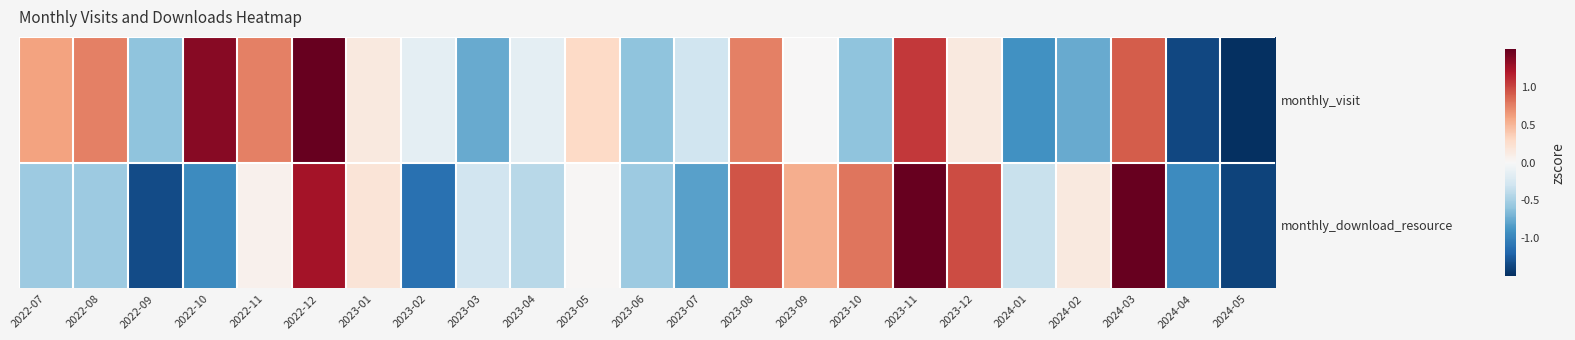

Rank the series at 2024-05 from lowest to highest value.

monthly_visit, monthly_download_resource